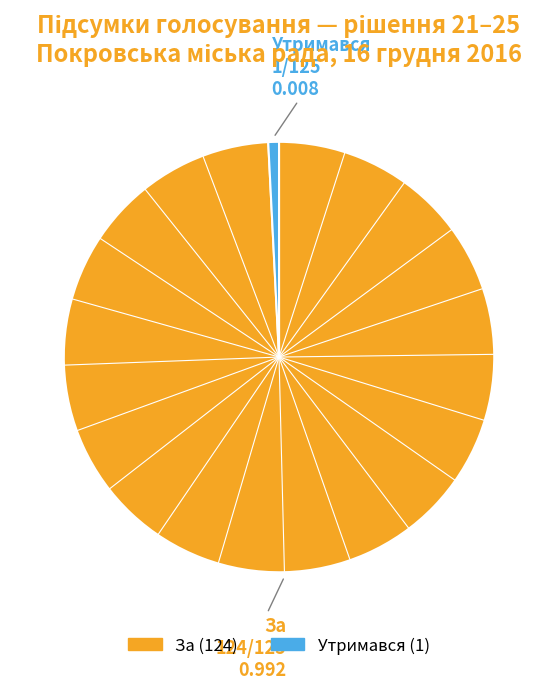

How many segments does this pie chart have?

2